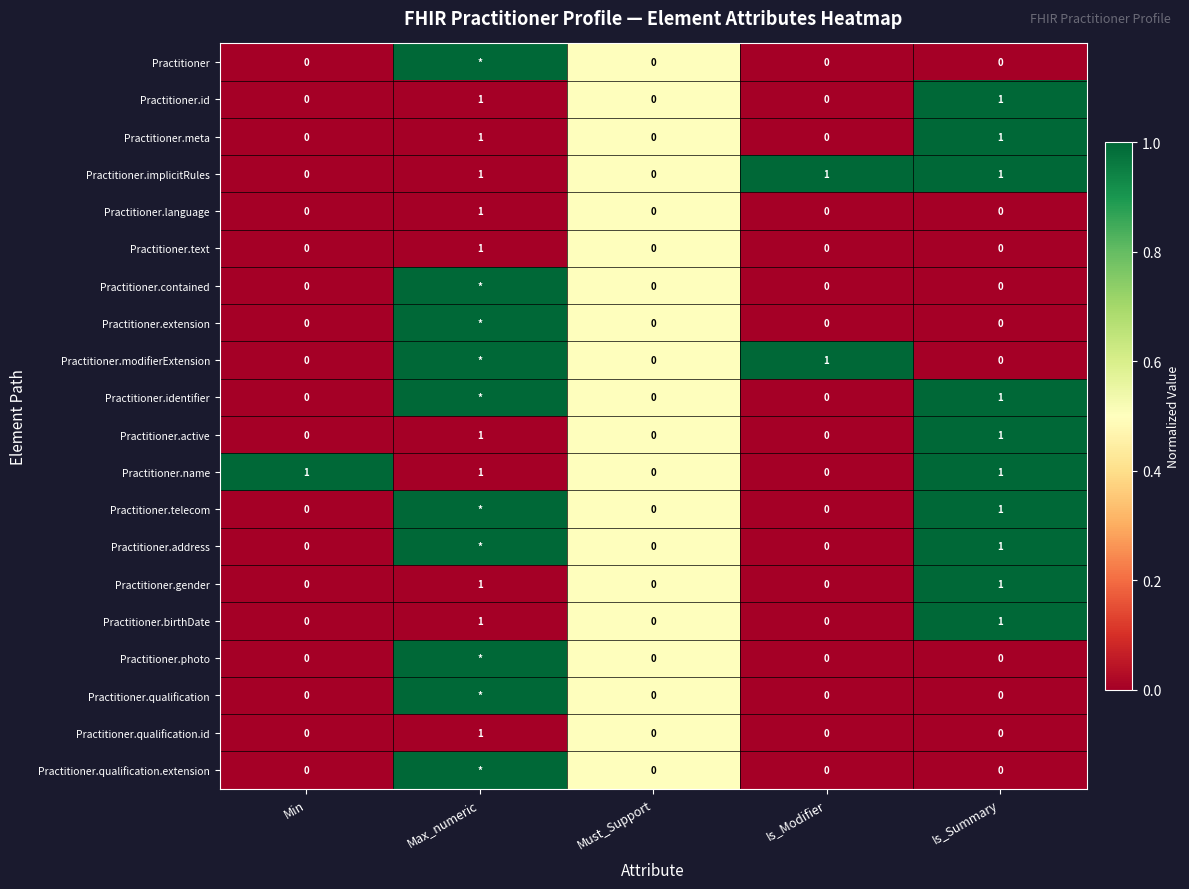

How many values in the Practitioner.id series exceed 0?

2